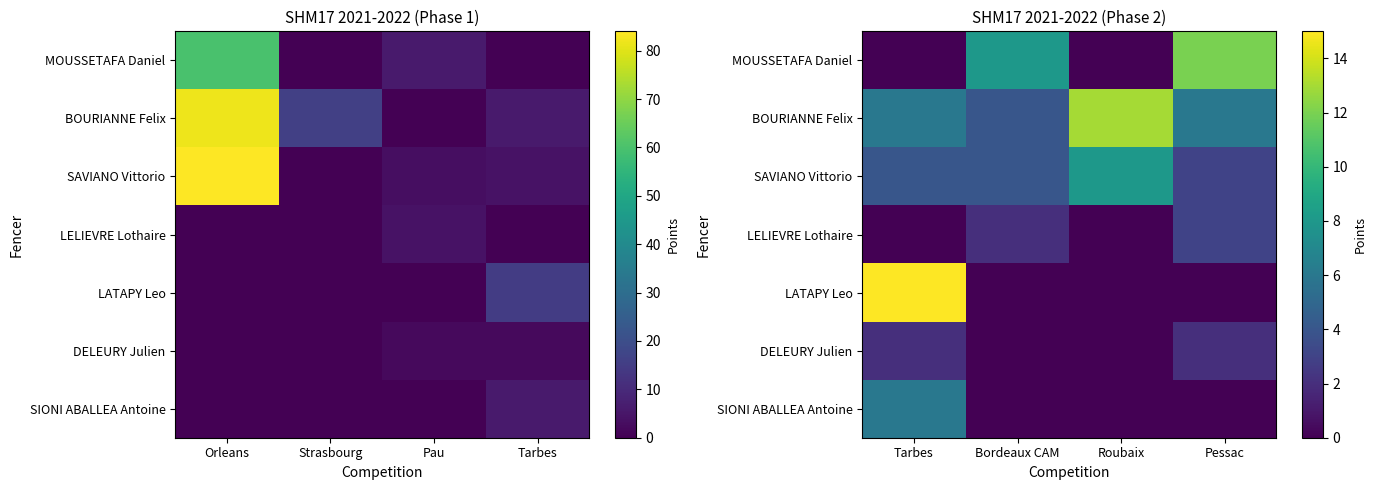

Is the value of BOURIANNE Felix at Bordeaux CAM greater than the value of DELEURY Julien at Pessac?

Yes